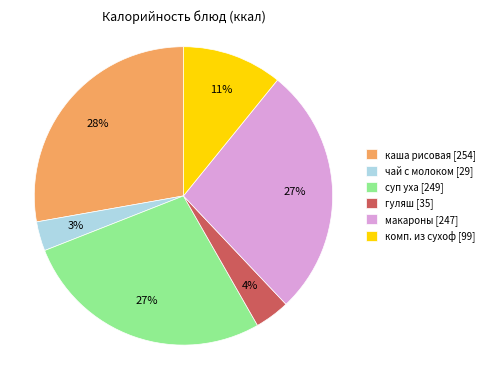

Which has a higher value, чай с молоком or комп. из сухоф?

комп. из сухоф